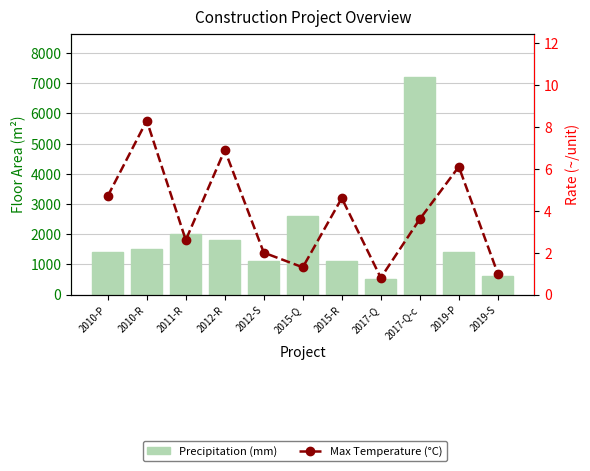

Which category has the highest value across all series?

2017-Q-c